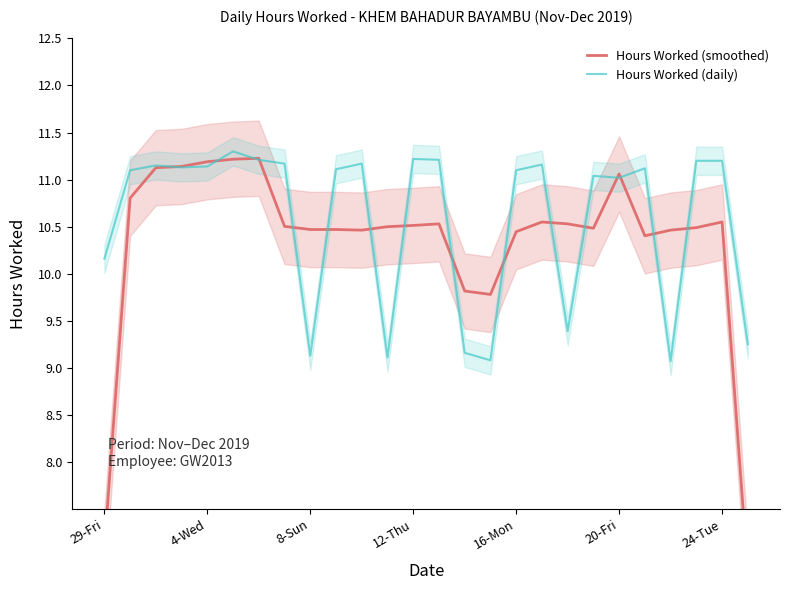

Reading left to right, transcribe all the data shown in this chart.

Hours Worked (smoothed): 7.1	10.8	11.1	11.1	11.2	11.2	11.2	10.5	10.5	10.5	10.5	10.5	10.5	10.5	9.8	9.8	10.4	10.6	10.5	10.5	11.1	10.4	10.5	10.5	10.5	6.8
Hours Worked (daily): 10.2	11.1	11.2	11.1	11.1	11.3	11.2	11.2	9.1	11.1	11.2	9.1	11.2	11.2	9.2	9.1	11.1	11.2	9.4	11.0	11.0	11.1	9.1	11.2	11.2	9.2